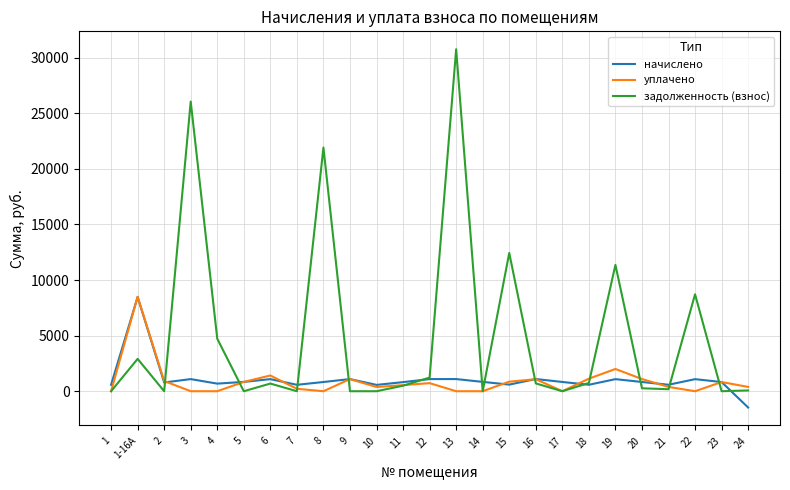

Is it true that задолженность (взнос) equals 8716.9 at 22?

True